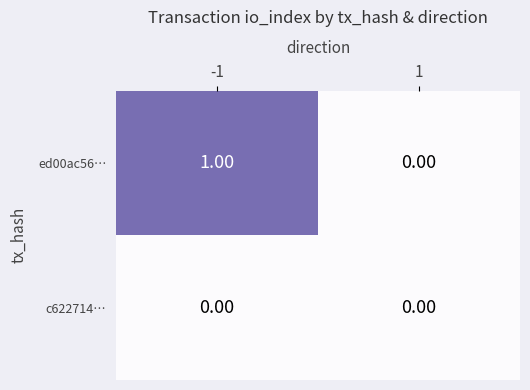

Which series has the largest range (max minus min)?

ed00ac56…